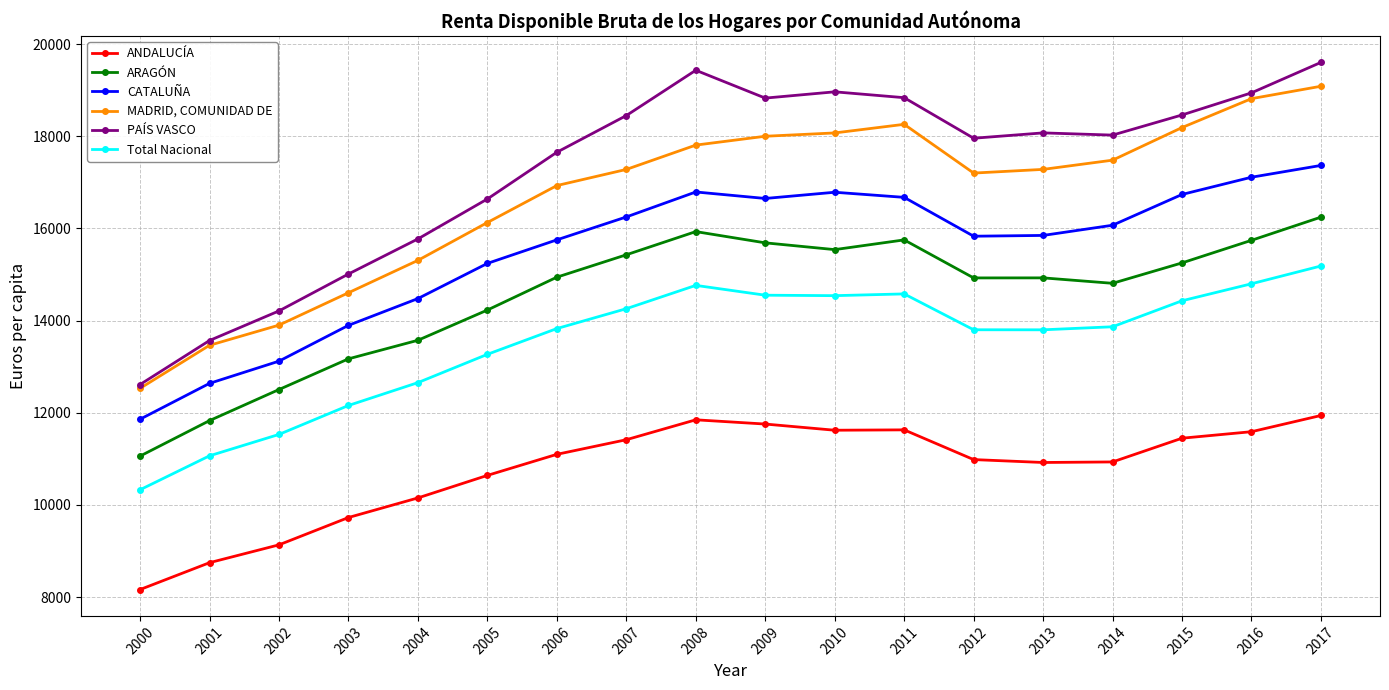

True or false: PAÍS VASCO has a value of 9498 at 2015.

False